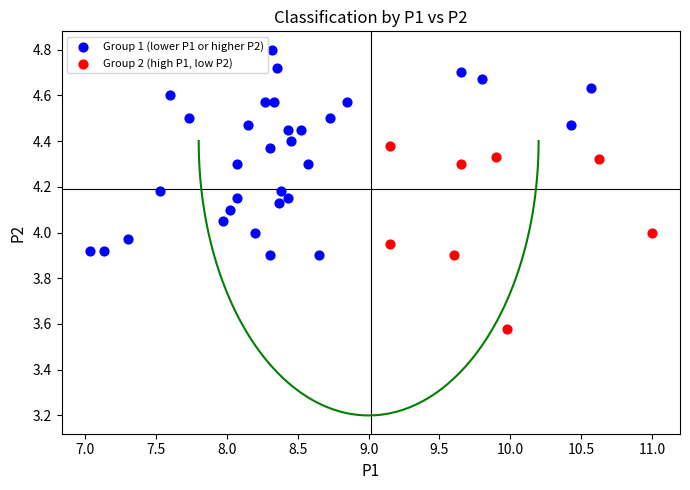

Which series reaches the minimum Y coordinate?

Group 2 (high P1, low P2)